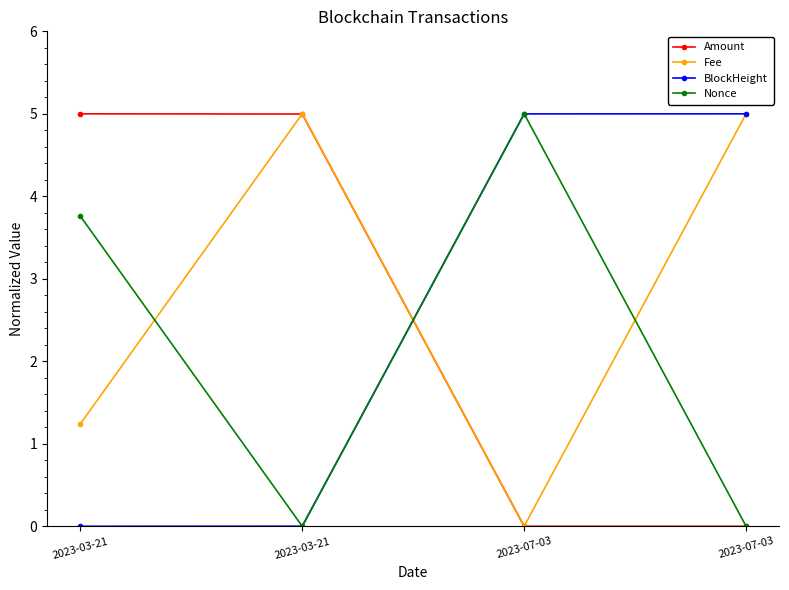

How many lines are shown in the chart?

4